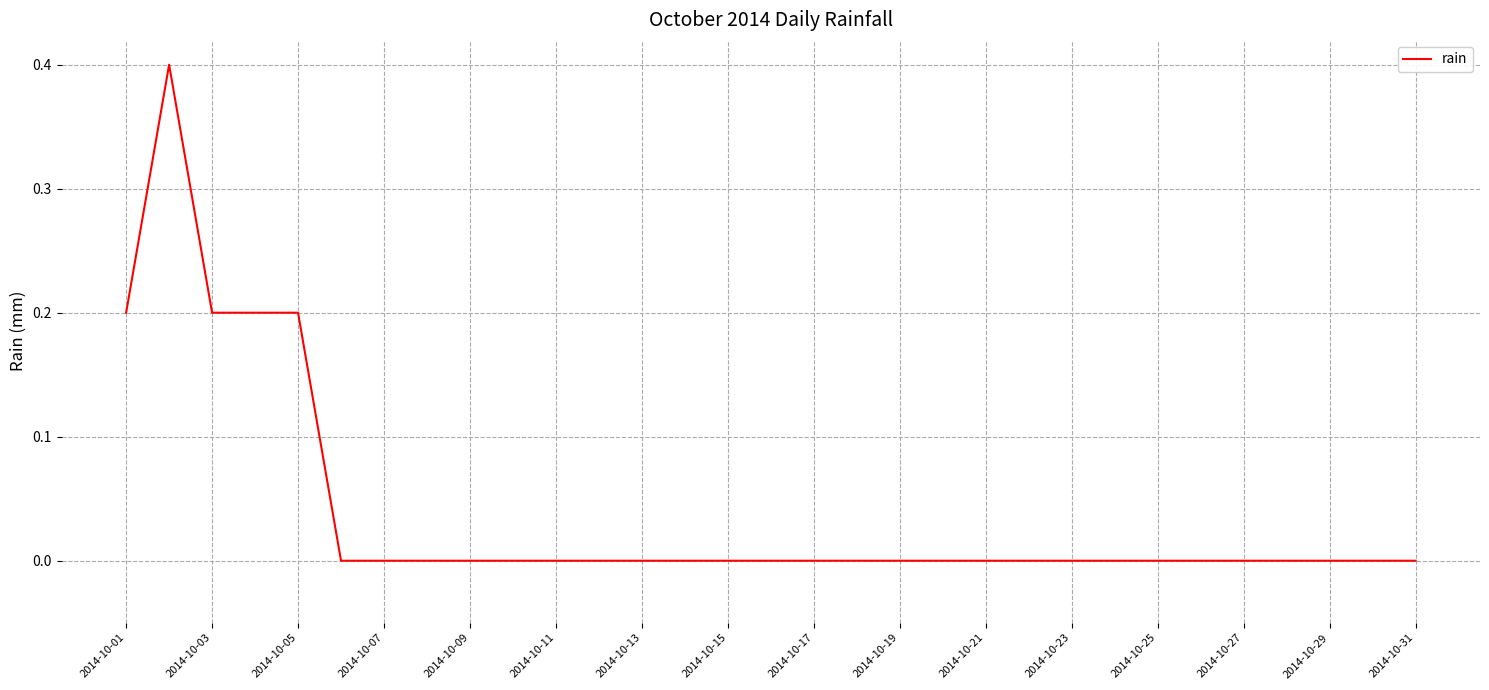

Is it true that the value at 2014-10-31 is 0.2?

False